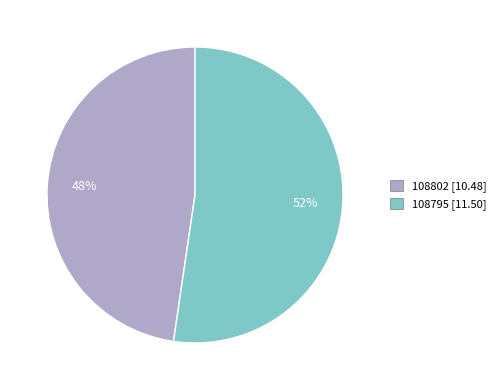

Which category has the biggest portion of the pie?

108795